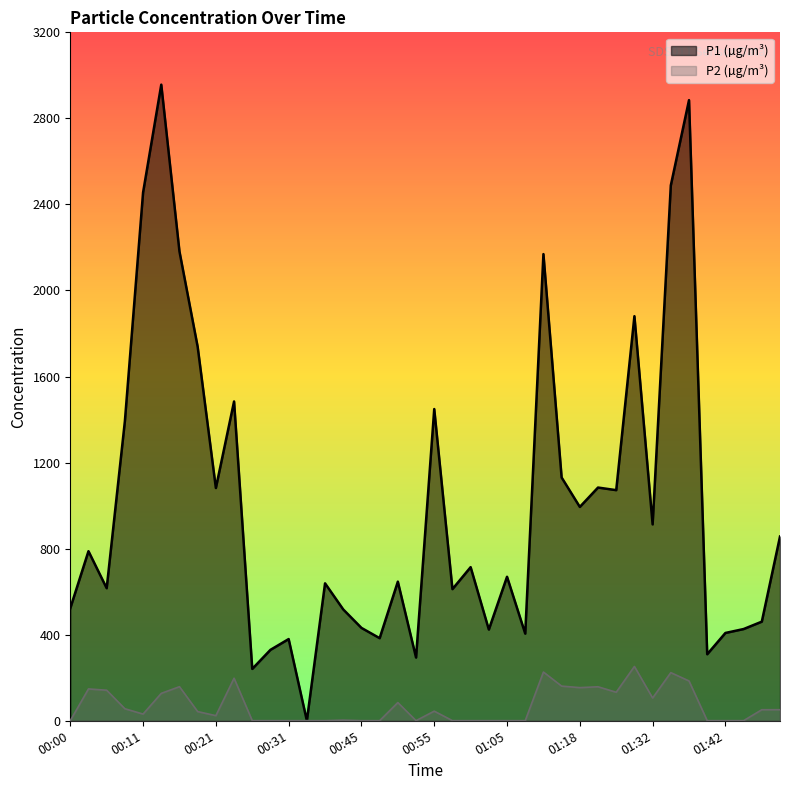

Reading left to right, what are all the values shown in this chart?

P1: 00:00=523.0	00:03=788.2	00:06=616.1	00:08=1392.3	00:11=2455.6	00:13=2956.8	00:16=2181.4	00:19=1738.4	00:21=1081.9	00:24=1484.2	00:26=241.1	00:29=329.7	00:31=379.8	00:37=0.6	00:39=638.9	00:42=517.4	00:45=431.7	00:47=384.0	00:50=646.6	00:53=294.0	00:55=1449.0	00:58=611.9	01:00=714.1	01:03=424.1	01:05=669.4	01:08=405.1	01:13=2169.2	01:16=1130.8	01:18=994.0	01:21=1084.1	01:24=1072.0	01:26=1880.6	01:32=912.9	01:34=2488.7	01:37=2884.8	01:40=309.2	01:42=408.2	01:45=426.4	01:47=460.7	01:50=856.4
P2: 00:00=0.6	00:03=148.0	00:06=142.0	00:08=56.0	00:11=31.2	00:13=127.4	00:16=158.5	00:19=42.8	00:21=23.8	00:24=197.8	00:26=0.6	00:29=0.6	00:31=0.6	00:37=0.6	00:39=0.6	00:42=3.1	00:45=0.6	00:47=0.6	00:50=84.7	00:53=0.6	00:55=44.8	00:58=0.6	01:00=0.6	01:03=0.6	01:05=0.6	01:08=0.6	01:13=226.6	01:16=161.2	01:18=154.2	01:21=158.1	01:24=132.6	01:26=252.6	01:32=105.9	01:34=223.8	01:37=185.1	01:40=0.6	01:42=0.6	01:45=0.6	01:47=51.4	01:50=51.5